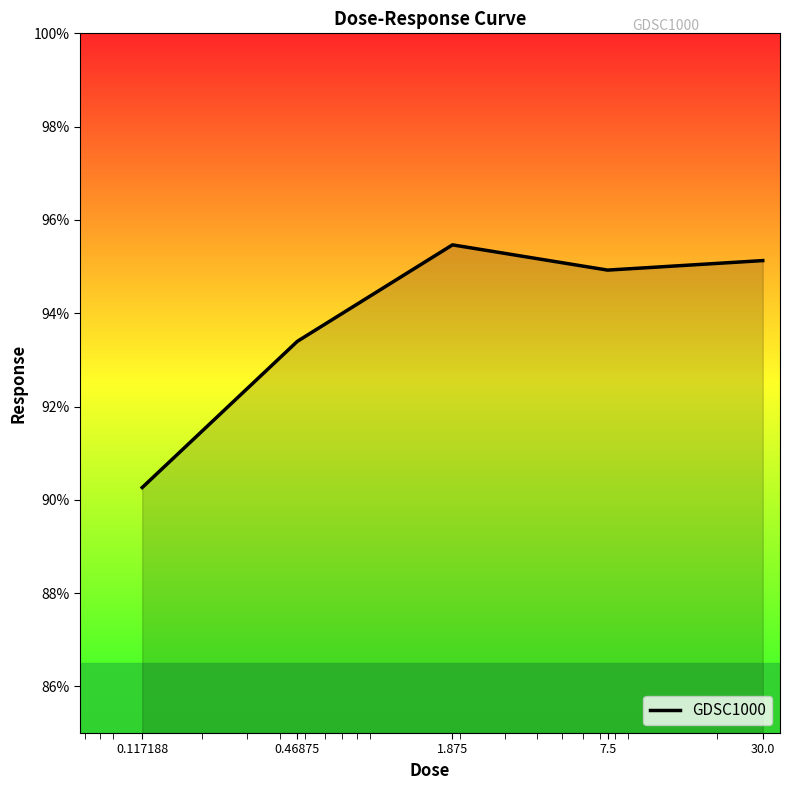

Reading left to right, list all the values displayed in this chart.

90.3	93.4	95.5	94.9	95.1